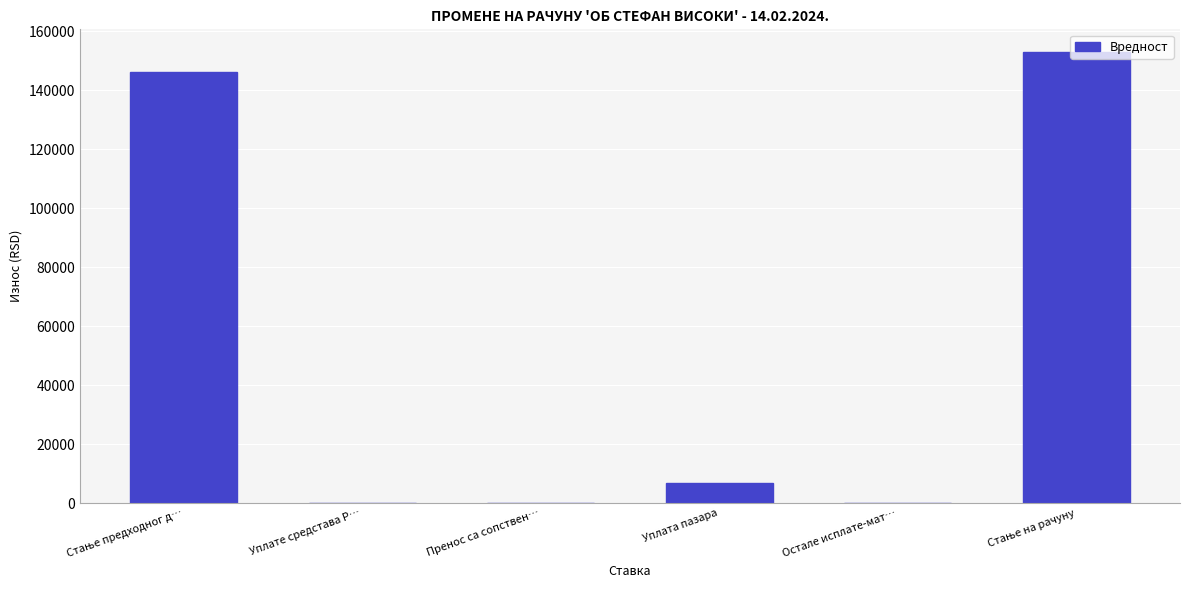

What value does the data have at Уплата пазара?

6850.0